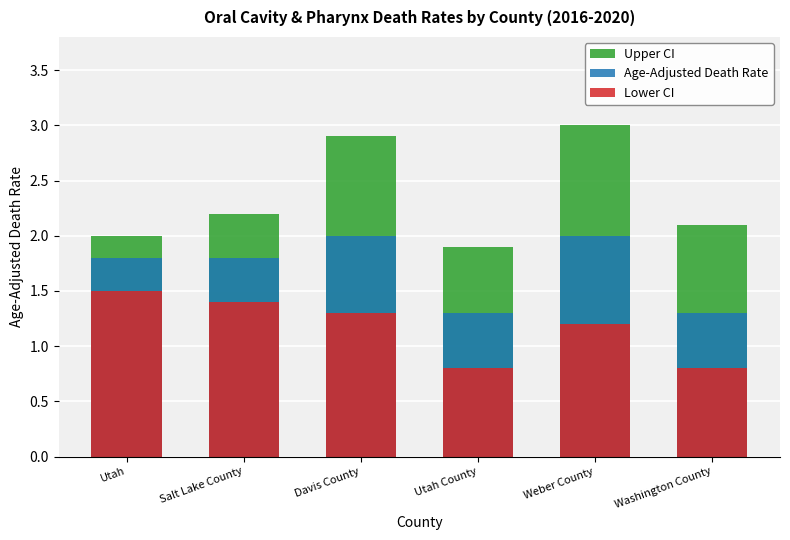

What is the minimum value shown in the chart?

0.8